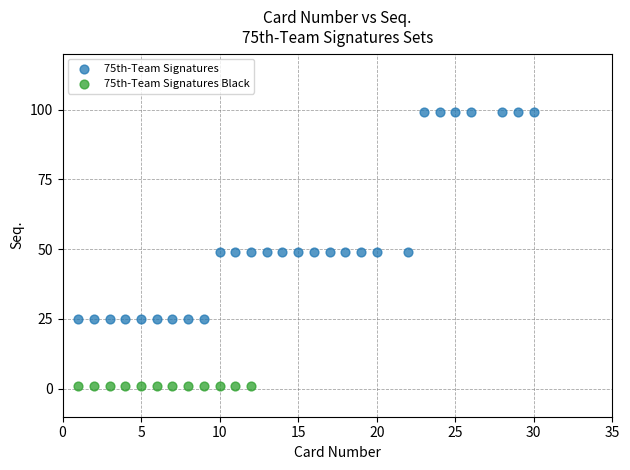

Which series contains the lowest Y value?

75th-Team Signatures Black